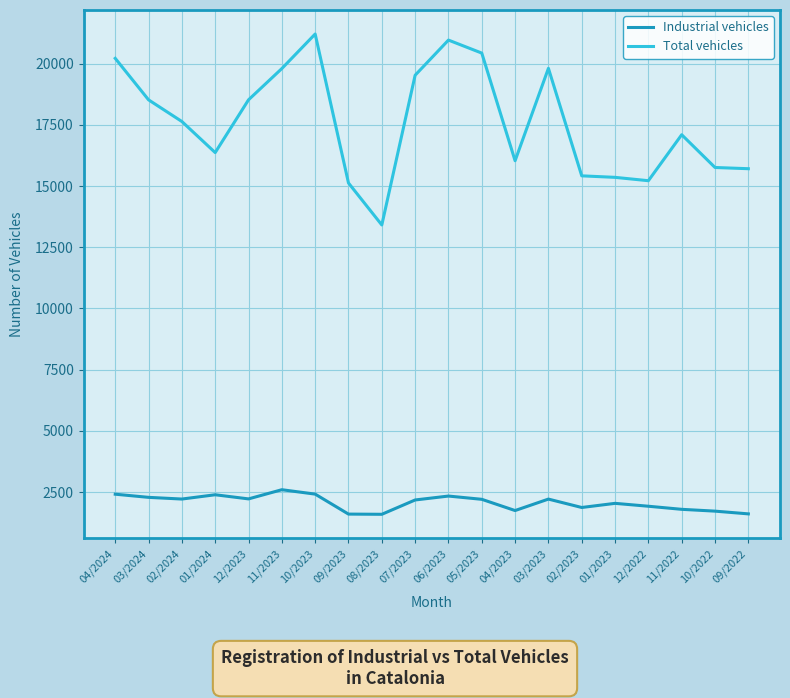

What is the maximum value shown in the chart?

21211